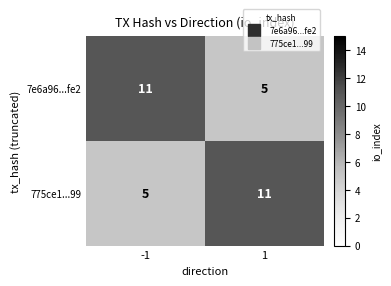

Rank the series at 1 from highest to lowest value.

775ce1...99, 7e6a96...fe2